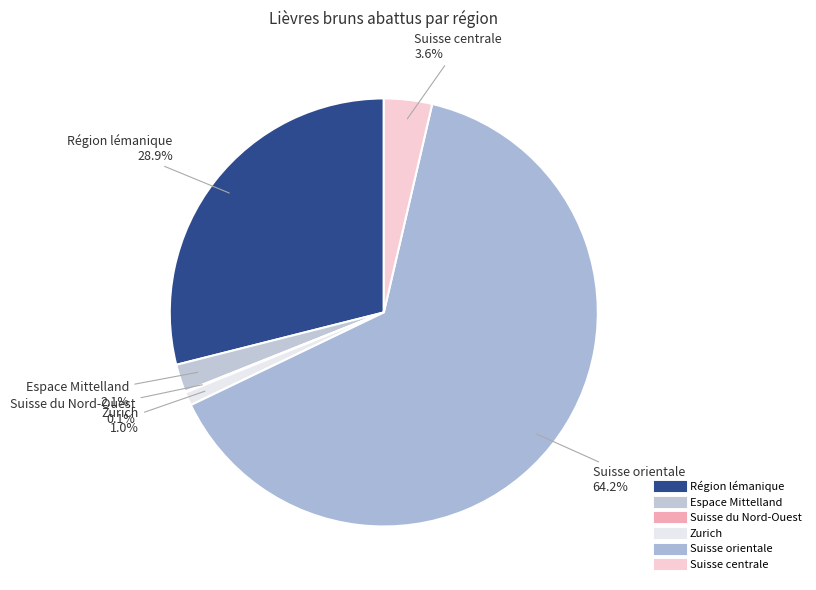

Does Zurich account for over 50% of the chart?

No